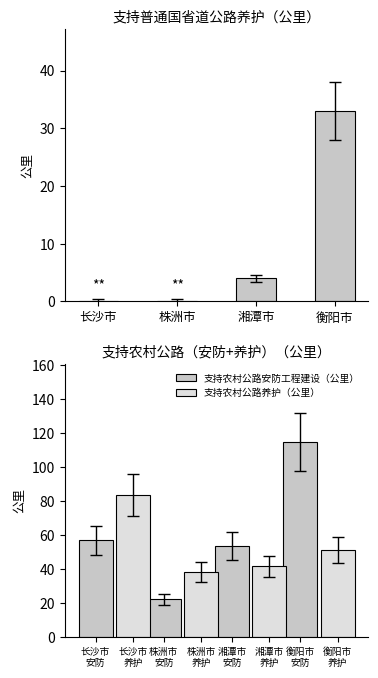

What is the label of the 2nd bar from the left?

株洲市